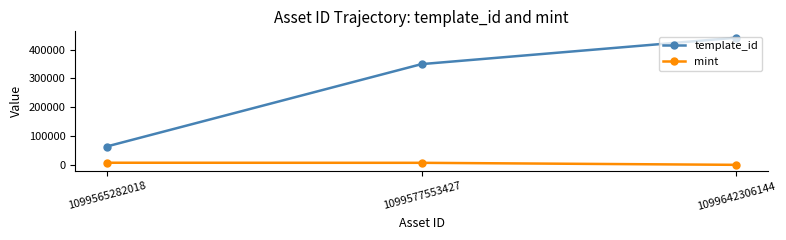

Is this an area chart (filled region under the line)?

No